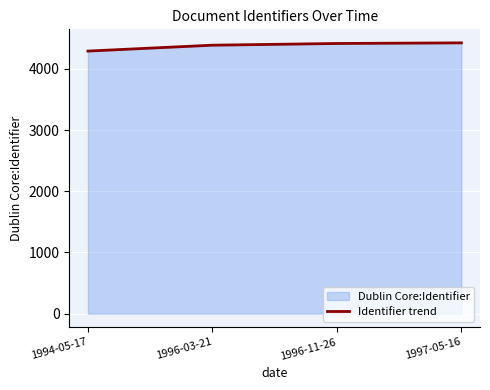

Reading left to right, what are all the values shown in this chart?

4291	4387	4415	4425